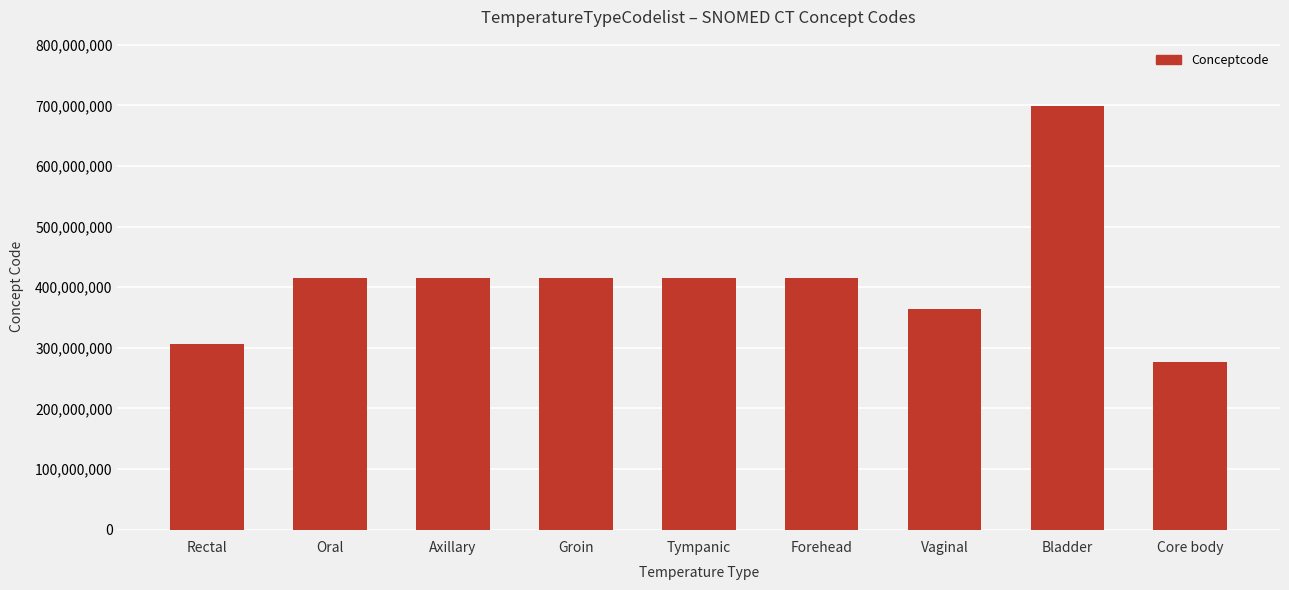

Which has a higher value, Tympanic or Core body?

Tympanic